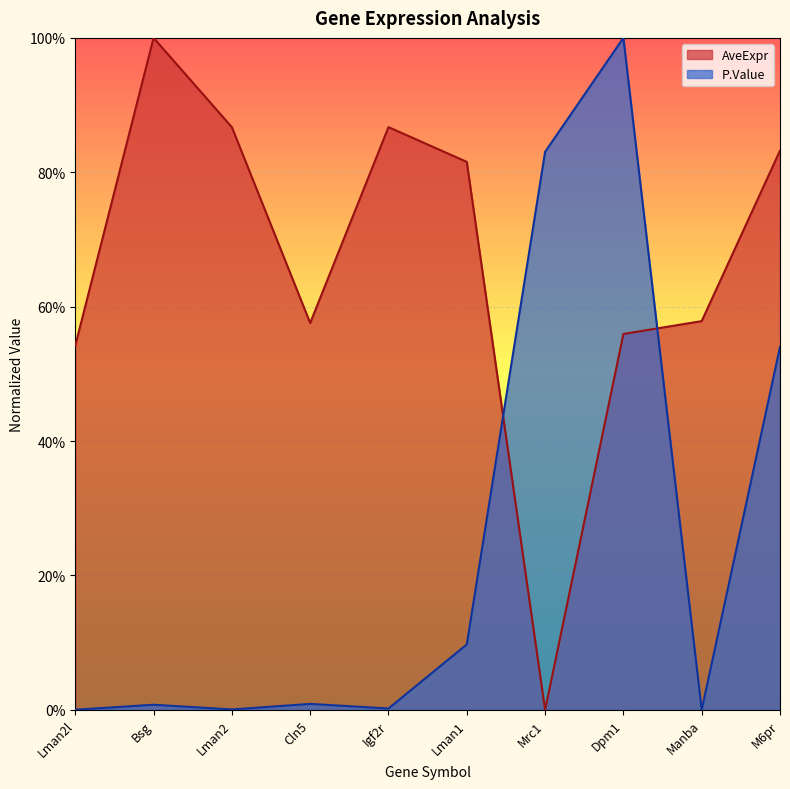

What is the value of the AveExpr point at the 9th from the left?

0.6